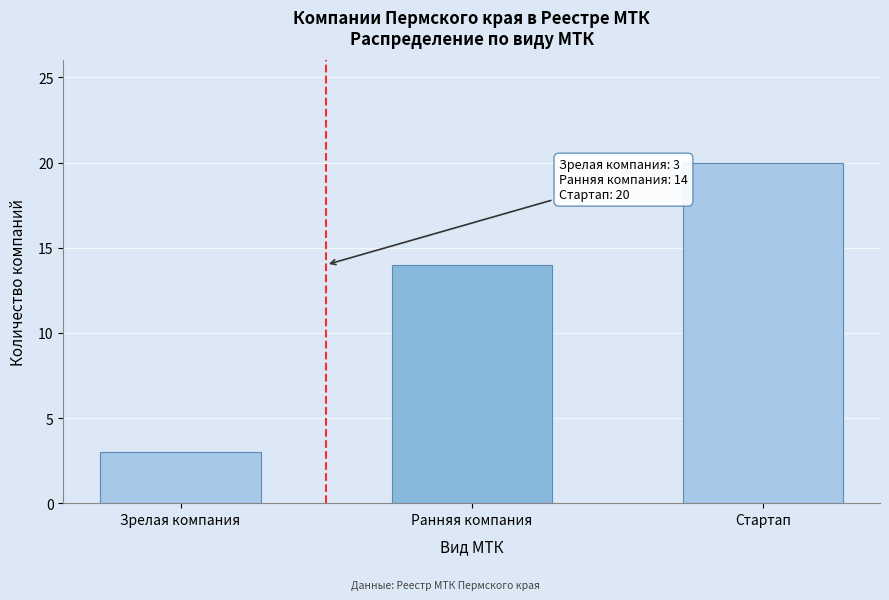

Reading left to right, list all the values displayed in this chart.

3	14	20